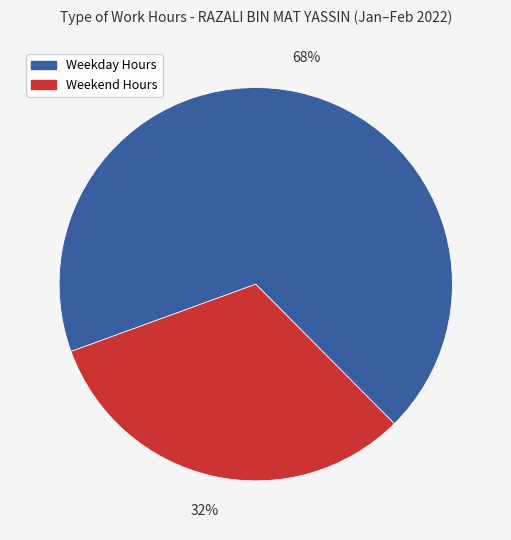

To the nearest percent, what is the average slice percentage?

50%